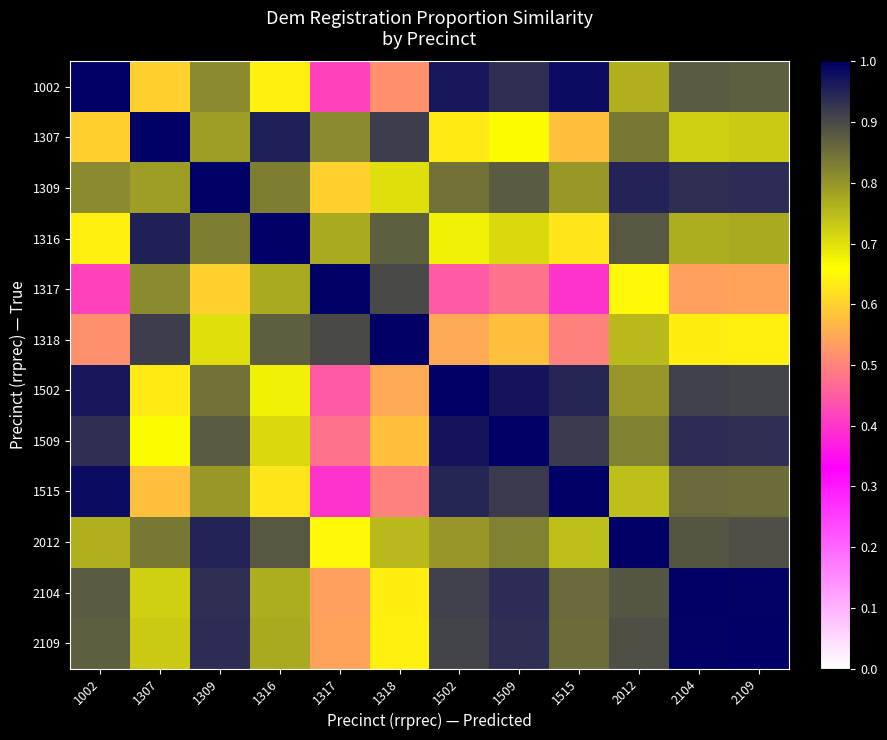

Reading left to right, extract all data points from this chart.

1002: 1002=1.0	1307=0.6	1309=0.8	1316=0.6	1317=0.4	1318=0.5	1502=1.0	1509=0.9	1515=1.0	2012=0.8	2104=0.9	2109=0.9
1307: 1002=0.6	1307=1.0	1309=0.8	1316=1.0	1317=0.8	1318=0.9	1502=0.6	1509=0.7	1515=0.6	2012=0.8	2104=0.7	2109=0.7
1309: 1002=0.8	1307=0.8	1309=1.0	1316=0.8	1317=0.6	1318=0.7	1502=0.8	1509=0.9	1515=0.8	2012=1.0	2104=0.9	2109=0.9
1316: 1002=0.6	1307=1.0	1309=0.8	1316=1.0	1317=0.8	1318=0.9	1502=0.7	1509=0.7	1515=0.6	2012=0.9	2104=0.8	2109=0.8
1317: 1002=0.4	1307=0.8	1309=0.6	1316=0.8	1317=1.0	1318=0.9	1502=0.4	1509=0.5	1515=0.4	2012=0.7	2104=0.5	2109=0.5
1318: 1002=0.5	1307=0.9	1309=0.7	1316=0.9	1317=0.9	1318=1.0	1502=0.5	1509=0.6	1515=0.5	2012=0.8	2104=0.6	2109=0.6
1502: 1002=1.0	1307=0.6	1309=0.8	1316=0.7	1317=0.4	1318=0.5	1502=1.0	1509=1.0	1515=0.9	2012=0.8	2104=0.9	2109=0.9
1509: 1002=0.9	1307=0.7	1309=0.9	1316=0.7	1317=0.5	1318=0.6	1502=1.0	1509=1.0	1515=0.9	2012=0.8	2104=0.9	2109=0.9
1515: 1002=1.0	1307=0.6	1309=0.8	1316=0.6	1317=0.4	1318=0.5	1502=0.9	1509=0.9	1515=1.0	2012=0.7	2104=0.9	2109=0.9
2012: 1002=0.8	1307=0.8	1309=1.0	1316=0.9	1317=0.7	1318=0.8	1502=0.8	1509=0.8	1515=0.7	2012=1.0	2104=0.9	2109=0.9
2104: 1002=0.9	1307=0.7	1309=0.9	1316=0.8	1317=0.5	1318=0.6	1502=0.9	1509=0.9	1515=0.9	2012=0.9	2104=1.0	2109=1.0
2109: 1002=0.9	1307=0.7	1309=0.9	1316=0.8	1317=0.5	1318=0.6	1502=0.9	1509=0.9	1515=0.9	2012=0.9	2104=1.0	2109=1.0